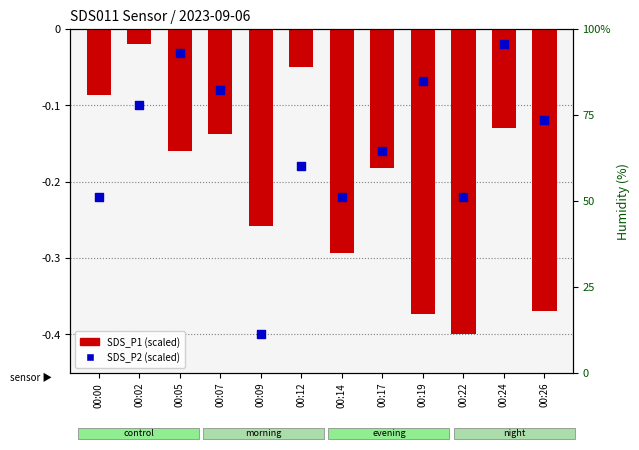

Which series contains the highest Y value?

SDS_P1 (scaled)